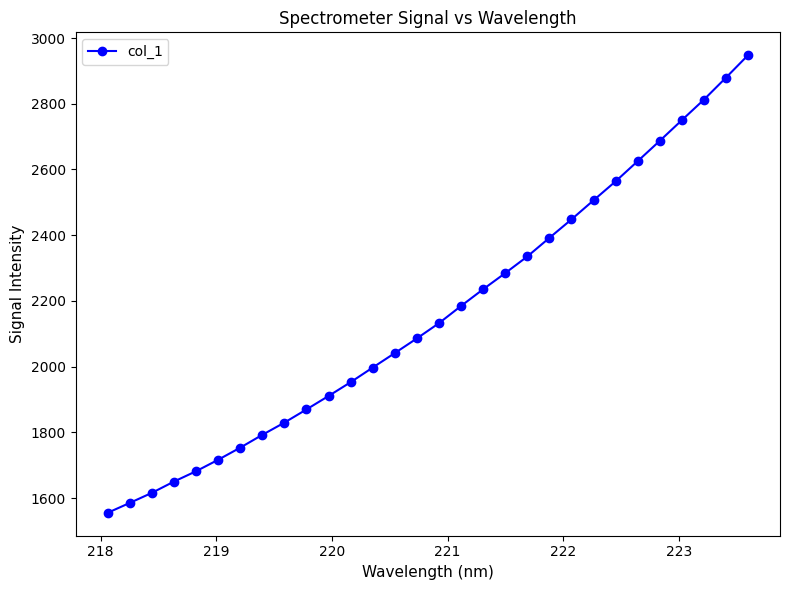

What is the value of the 2nd point from the left?

1585.2